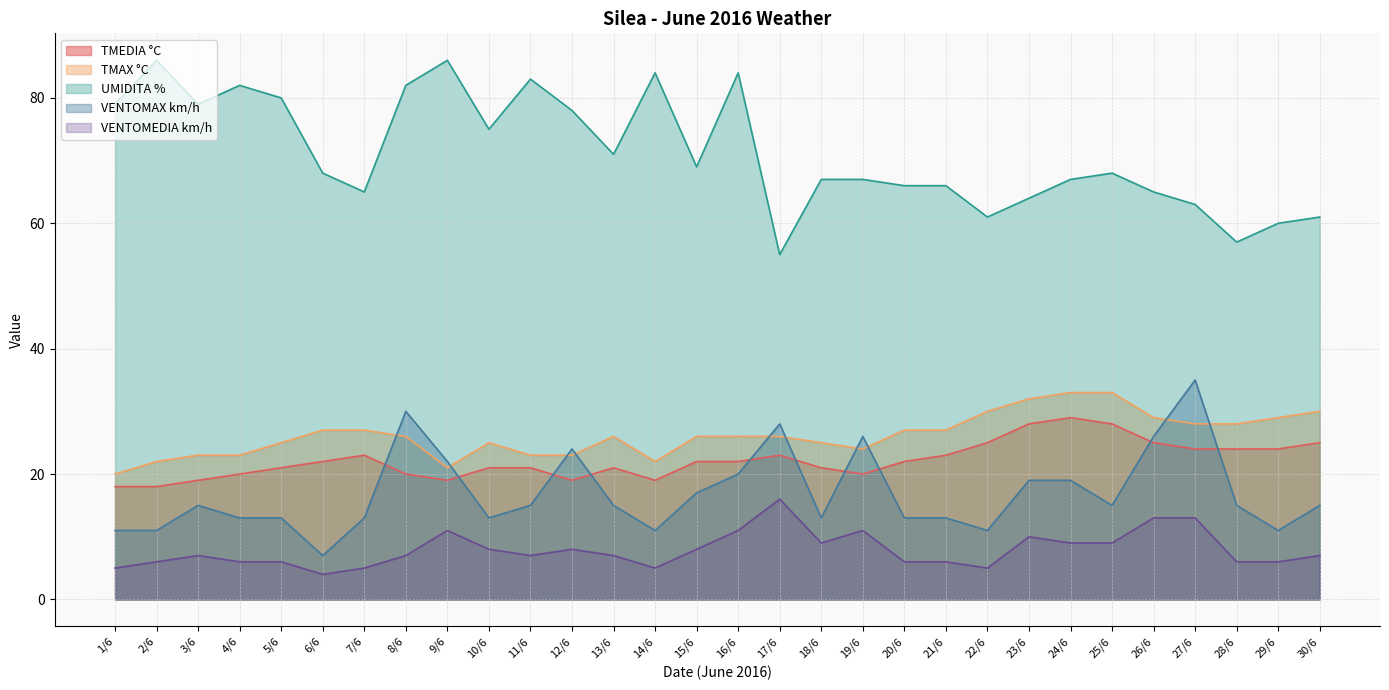

How many lines are shown in the chart?

5